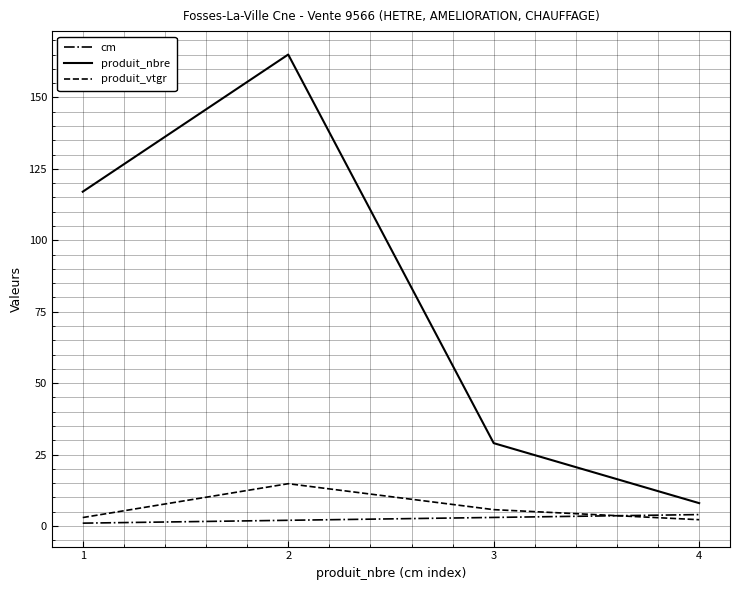

Is this an area chart (filled region under the line)?

No